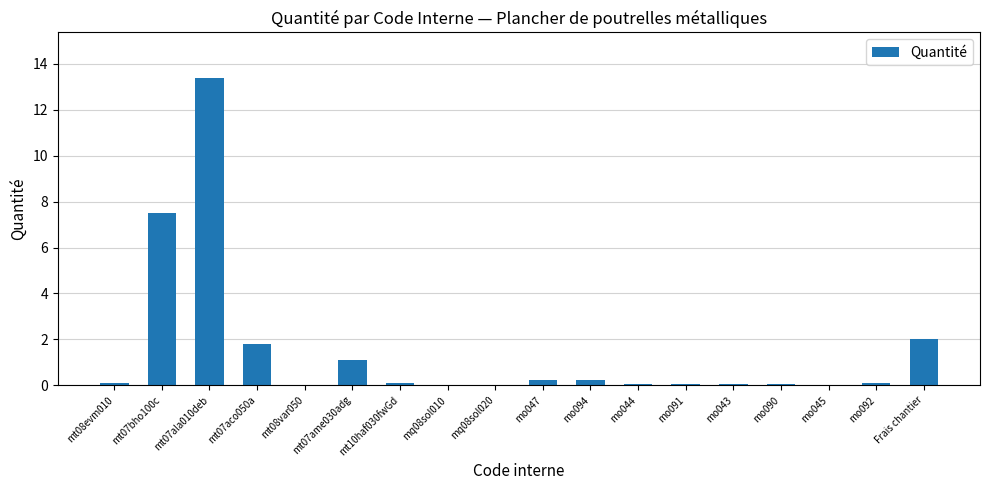

Where is the data nearest to the value 6?

mt07bho100c